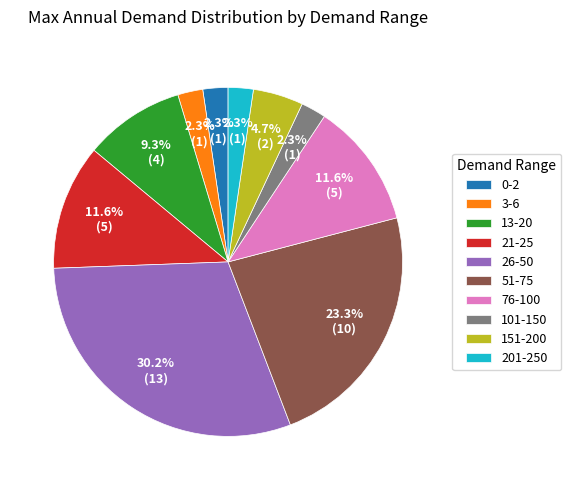

Which has a higher value, 21-25 or 51-75?

51-75